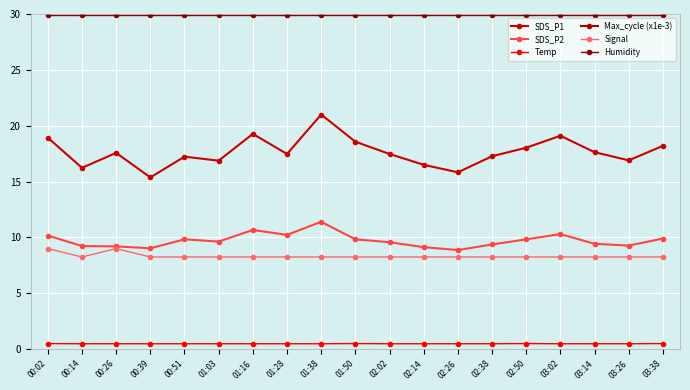

Reading right to left, extract all data points from this chart.

SDS_P1: 03:38=18.2	03:26=16.9	03:14=17.6	03:02=19.1	02:50=18.0	02:38=17.3	02:26=15.8	02:14=16.5	02:02=17.5	01:50=18.6	01:38=21.0	01:28=17.5	01:16=19.3	01:03=16.9	00:51=17.2	00:39=15.4	00:26=17.6	00:14=16.2	00:02=18.9
SDS_P2: 03:38=9.9	03:26=9.3	03:14=9.4	03:02=10.3	02:50=9.8	02:38=9.4	02:26=8.9	02:14=9.1	02:02=9.6	01:50=9.8	01:38=11.4	01:28=10.2	01:16=10.7	01:03=9.6	00:51=9.8	00:39=9.0	00:26=9.2	00:14=9.2	00:02=10.2
Temp: 03:38=0.5	03:26=0.5	03:14=0.5	03:02=0.5	02:50=0.5	02:38=0.5	02:26=0.5	02:14=0.5	02:02=0.5	01:50=0.5	01:38=0.5	01:28=0.5	01:16=0.5	01:03=0.5	00:51=0.5	00:39=0.5	00:26=0.5	00:14=0.5	00:02=0.5
Max_cycle (x1e-3): 03:38=-860.5	03:26=-860.6	03:14=-860.5	03:02=-860.6	02:50=-860.6	02:38=-860.6	02:26=-860.6	02:14=-860.6	02:02=-860.6	01:50=-860.6	01:38=-860.6	01:28=-860.6	01:16=-860.6	01:03=-860.6	00:51=-860.5	00:39=-860.6	00:26=-860.6	00:14=-860.6	00:02=-860.6
Signal: 03:38=8.2	03:26=8.2	03:14=8.2	03:02=8.2	02:50=8.2	02:38=8.2	02:26=8.2	02:14=8.2	02:02=8.2	01:50=8.2	01:38=8.2	01:28=8.2	01:16=8.2	01:03=8.2	00:51=8.2	00:39=8.2	00:26=9.0	00:14=8.2	00:02=9.0
Humidity: 03:38=30.0	03:26=30.0	03:14=30.0	03:02=30.0	02:50=30.0	02:38=30.0	02:26=30.0	02:14=30.0	02:02=30.0	01:50=30.0	01:38=30.0	01:28=30.0	01:16=30.0	01:03=30.0	00:51=30.0	00:39=30.0	00:26=30.0	00:14=30.0	00:02=30.0